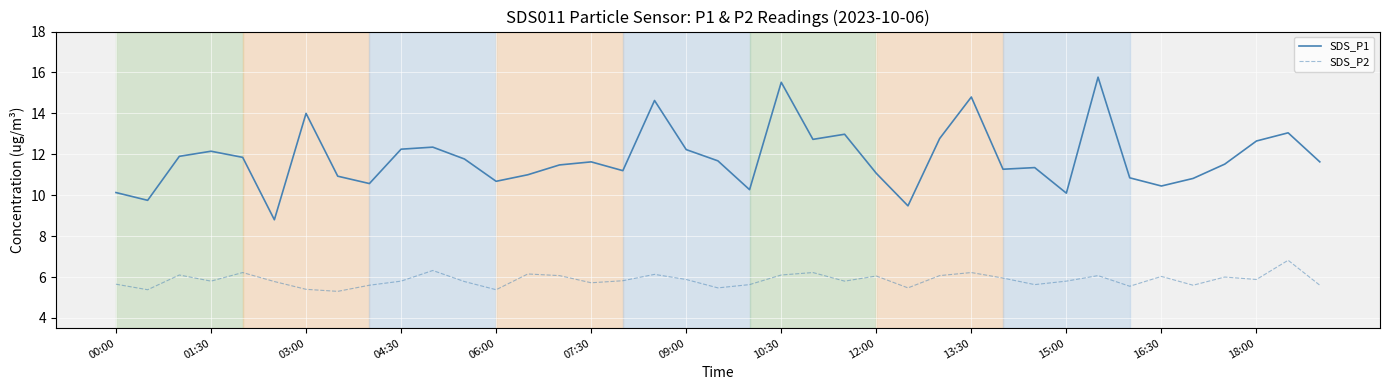

What is the greatest value displayed?

15.8